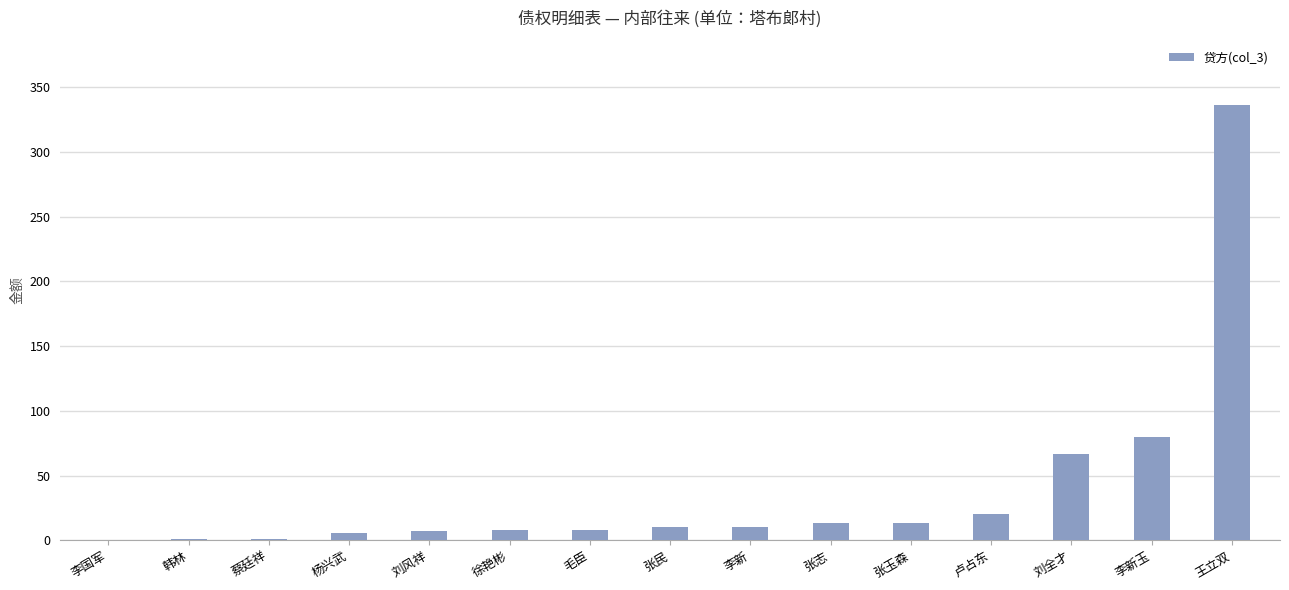

The chart shows a value of 108.2 at 刘全才. True or false?

False